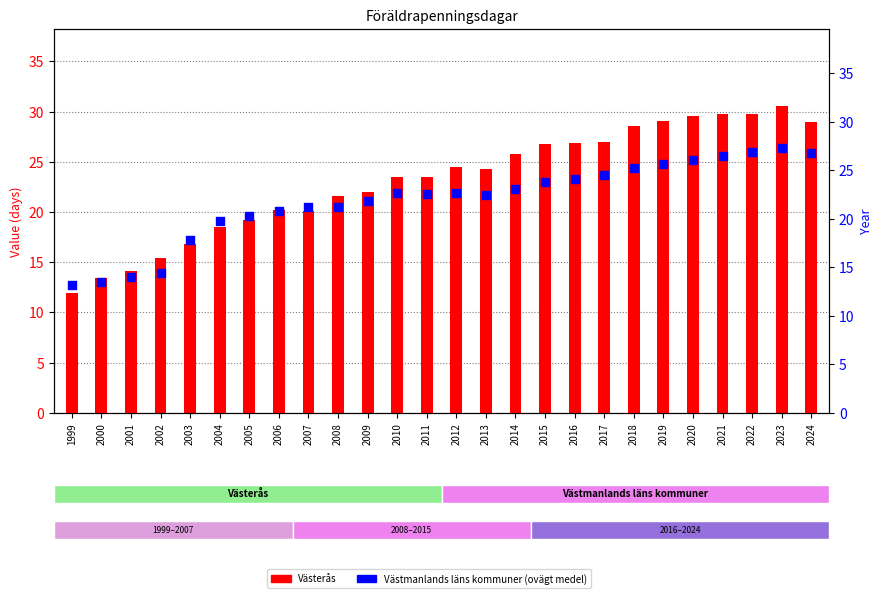

Is the value of Västmanlands läns kommuner (ovägt medel) at 2013 greater than the value of Västerås at 2005?

Yes